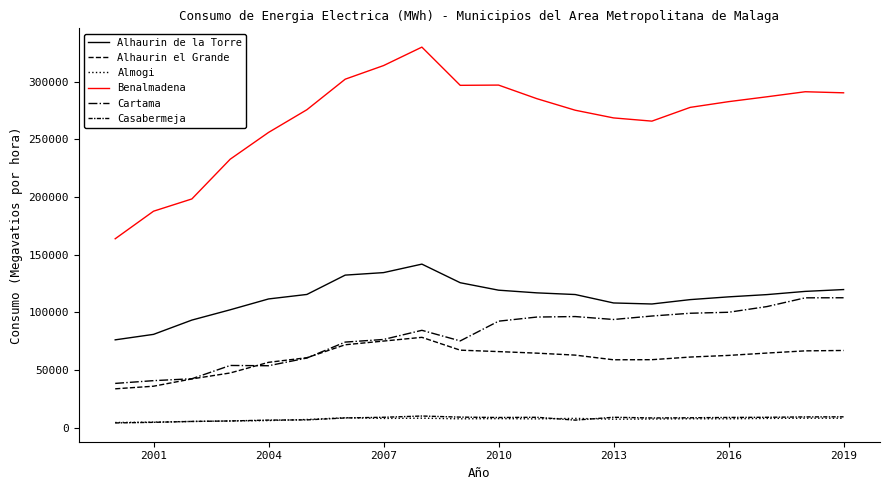

Rank the series by their maximum value, from lowest to highest.

Almogi, Casabermeja, Alhaurin el Grande, Cartama, Alhaurin de la Torre, Benalmadena